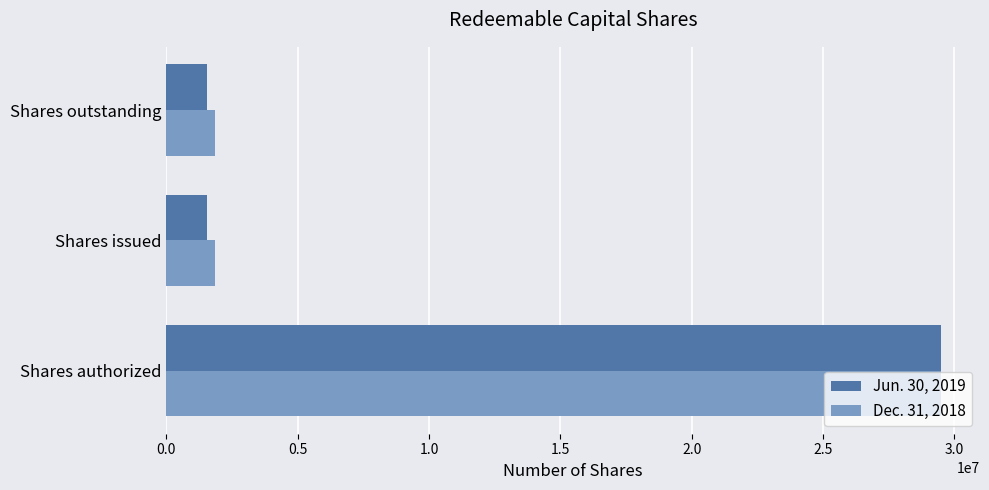

List the series in order of their overall mean, lowest first.

Jun. 30, 2019, Dec. 31, 2018